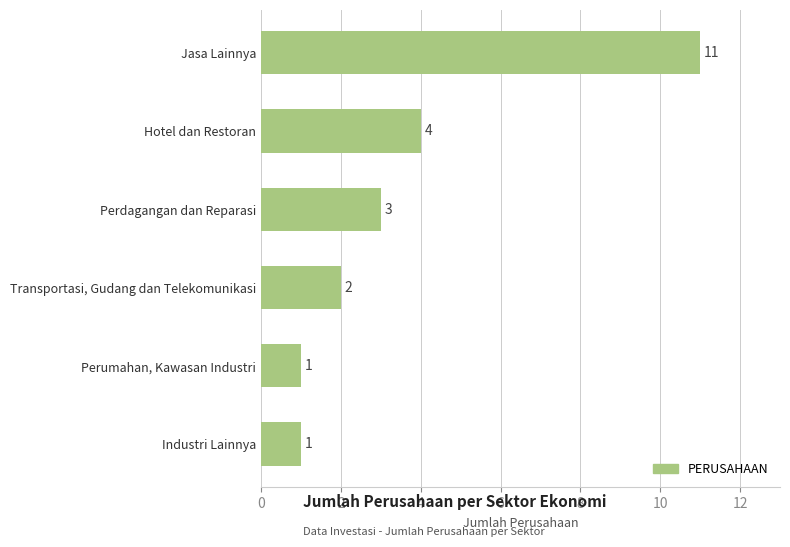

How many categories are shown in the chart?

6